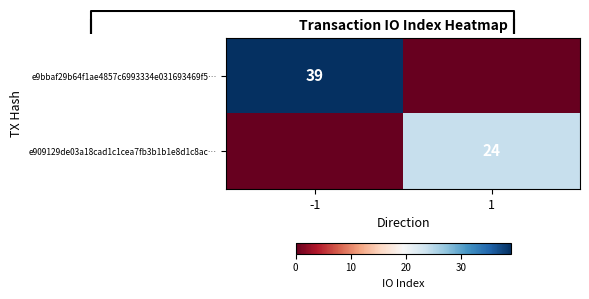

Is it true that e909129de03a18cad1c1cea7fb3b1b1e8d1c8ac… equals 24 at 1?

True